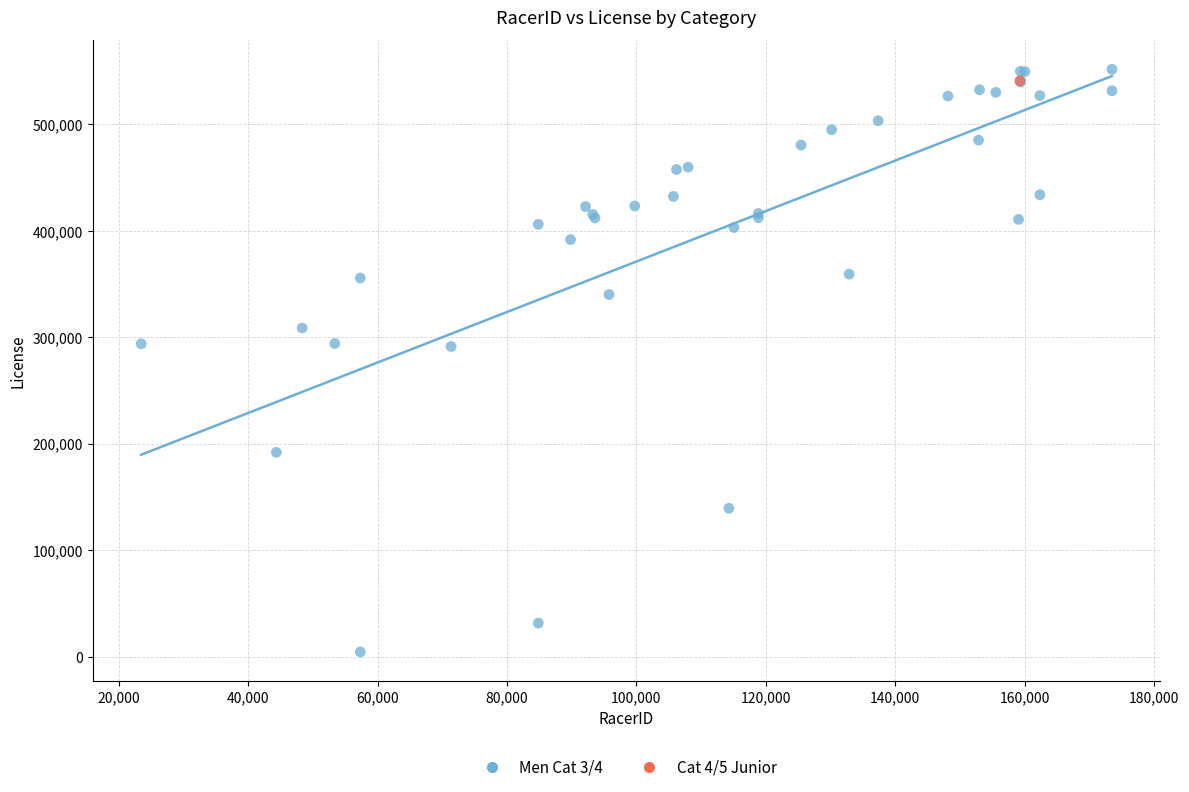

What are all the series names shown in the legend?

Men Cat 3/4, Cat 4/5 Junior